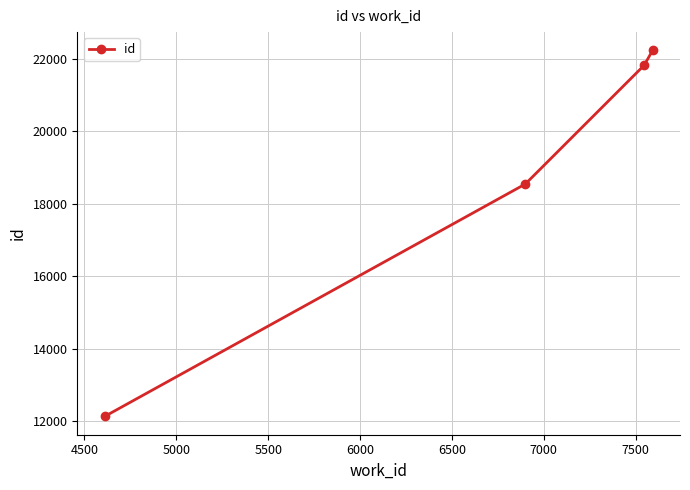

What is the greatest value displayed?

22233